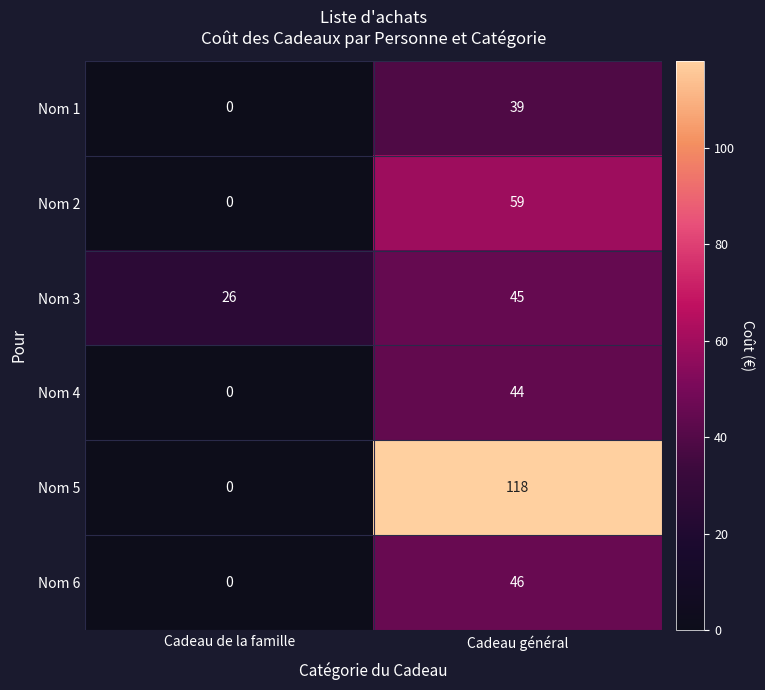

The Nom 4 series shows 44 at Cadeau général. True or false?

True